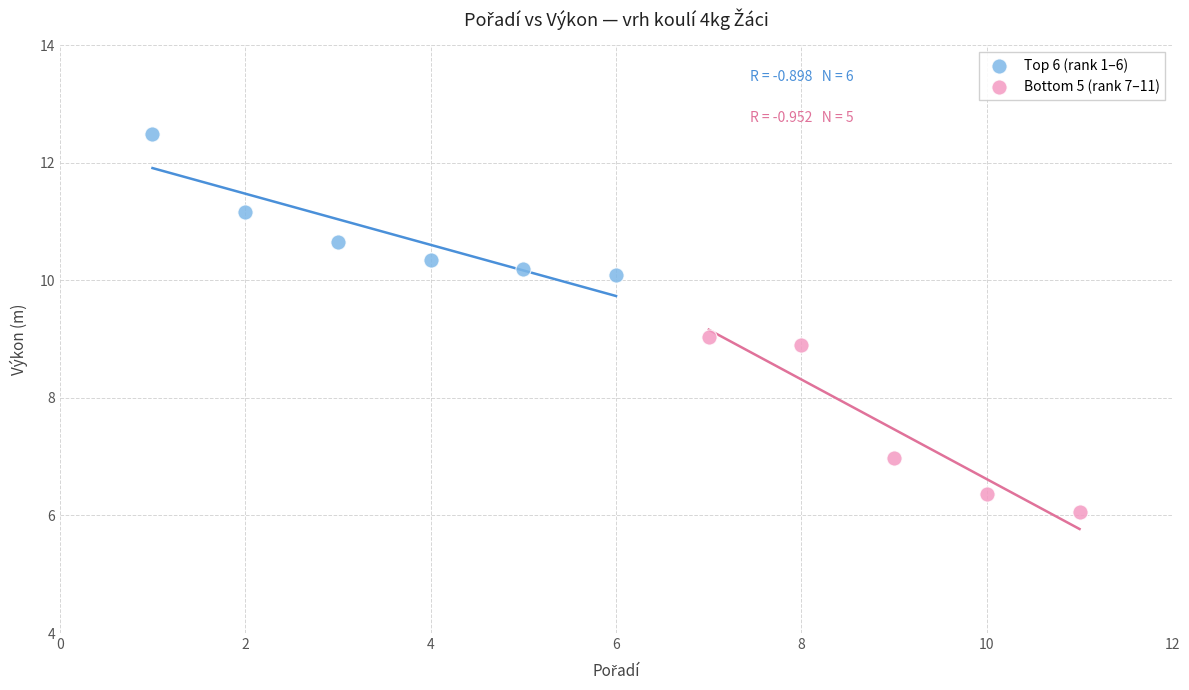

Which series reaches the maximum Y coordinate?

Top 6 (rank 1–6)